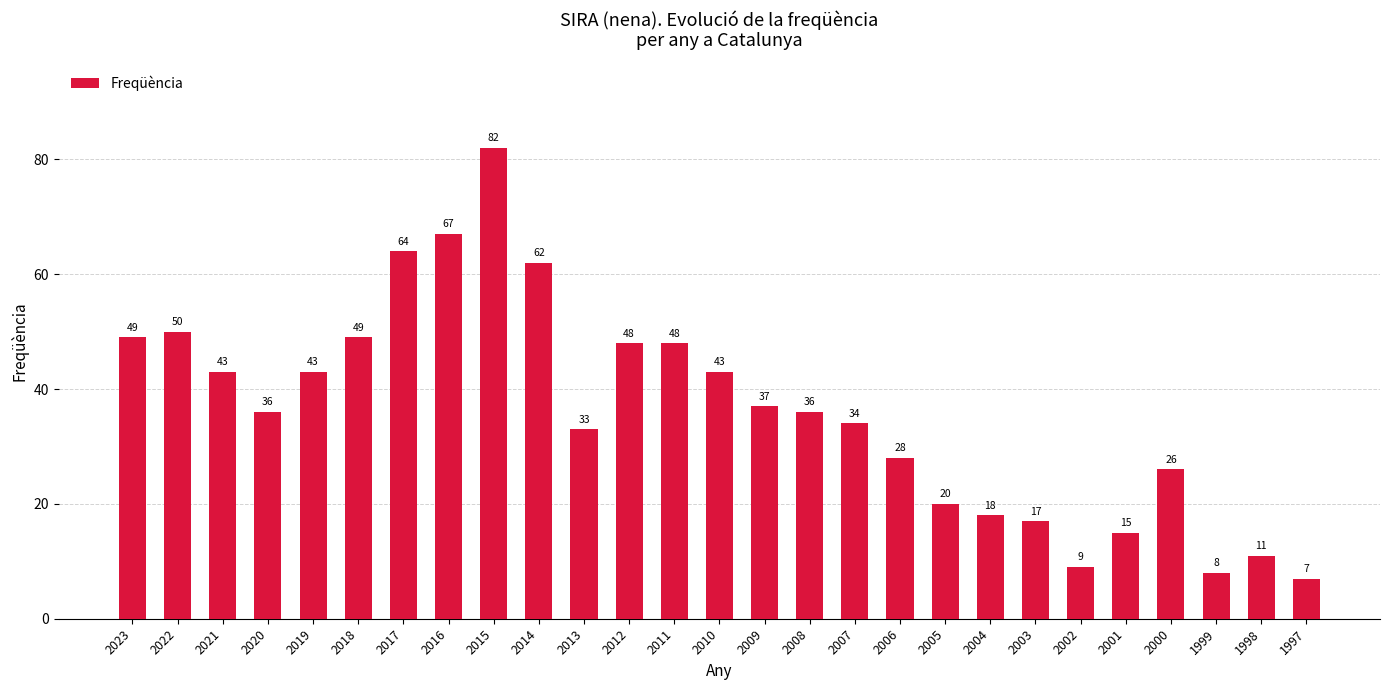

At which category does the chart reach its peak across all series?

2015